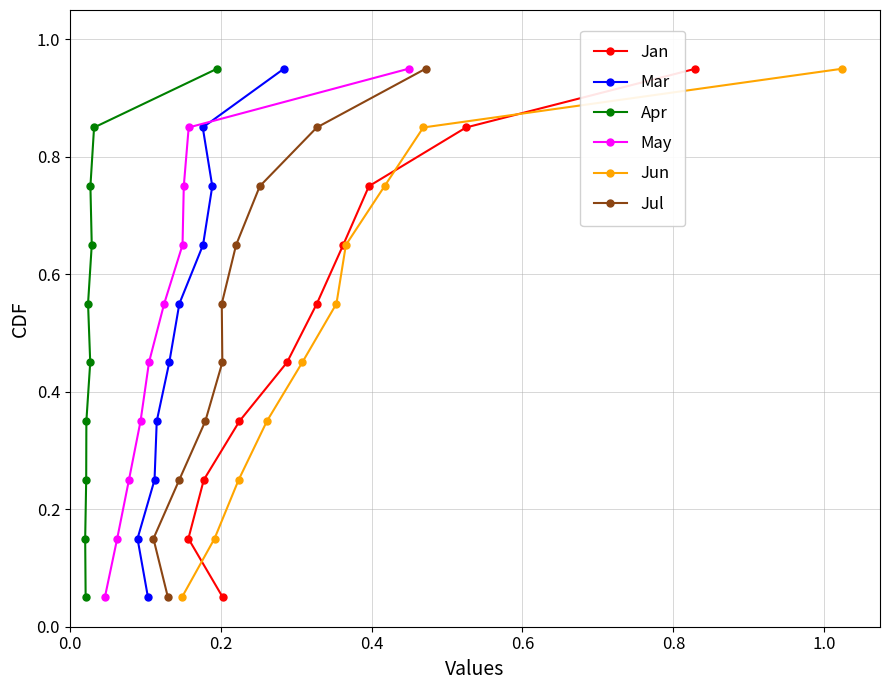

What is the lowest value of the Jan series?

0.1